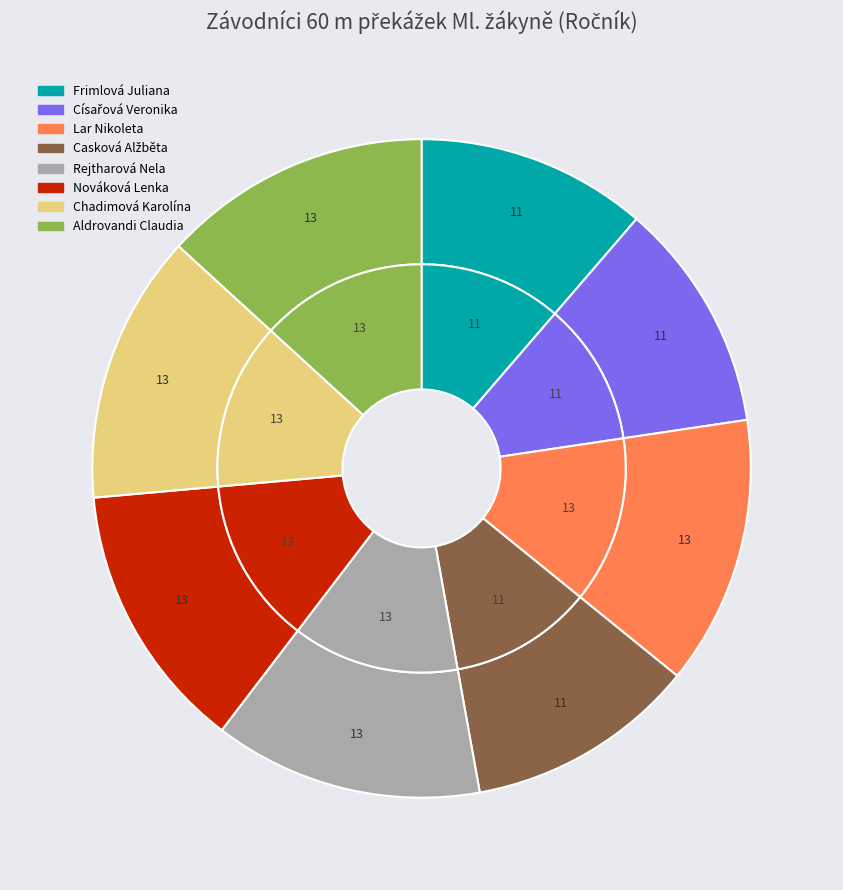

Which slice is the largest?

Lar Nikoleta